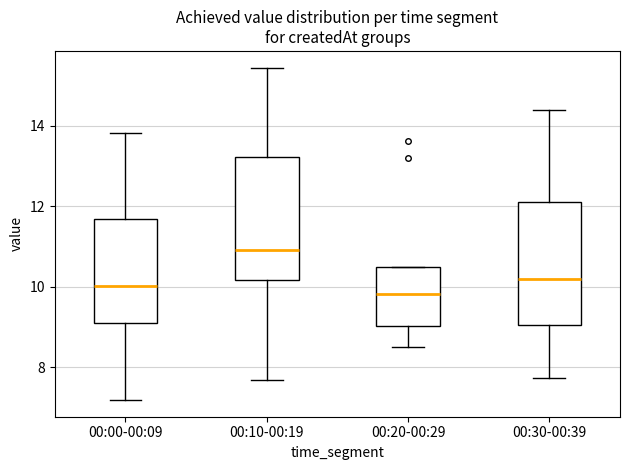

Where does the median line of the box for 00:10-00:19 sit on the y-axis? The values are not printed on the chart, so give them approximately, as read against the axis.

11.0